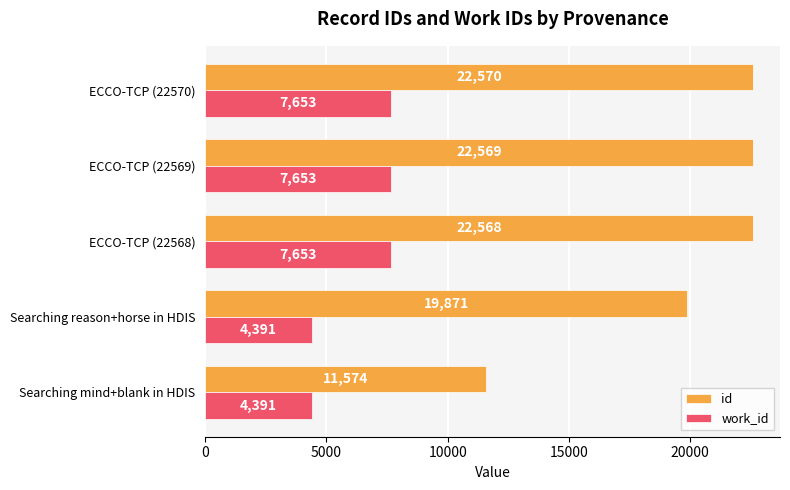

What is the minimum value shown in the chart?

4391